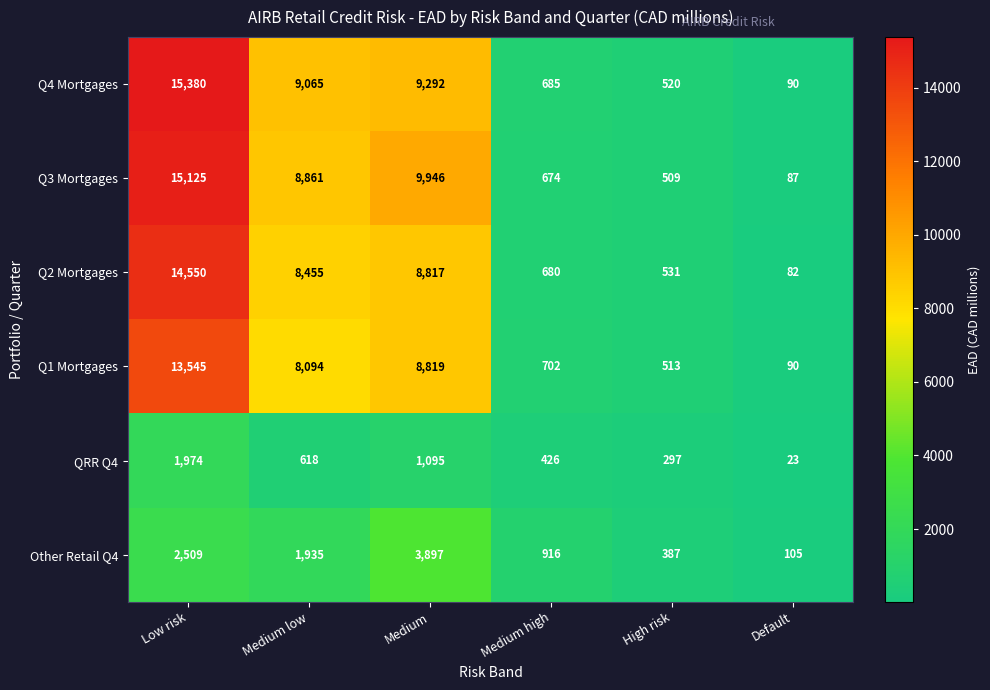

What is the difference between the maximum and minimum values in the QRR Q4 series?

1951